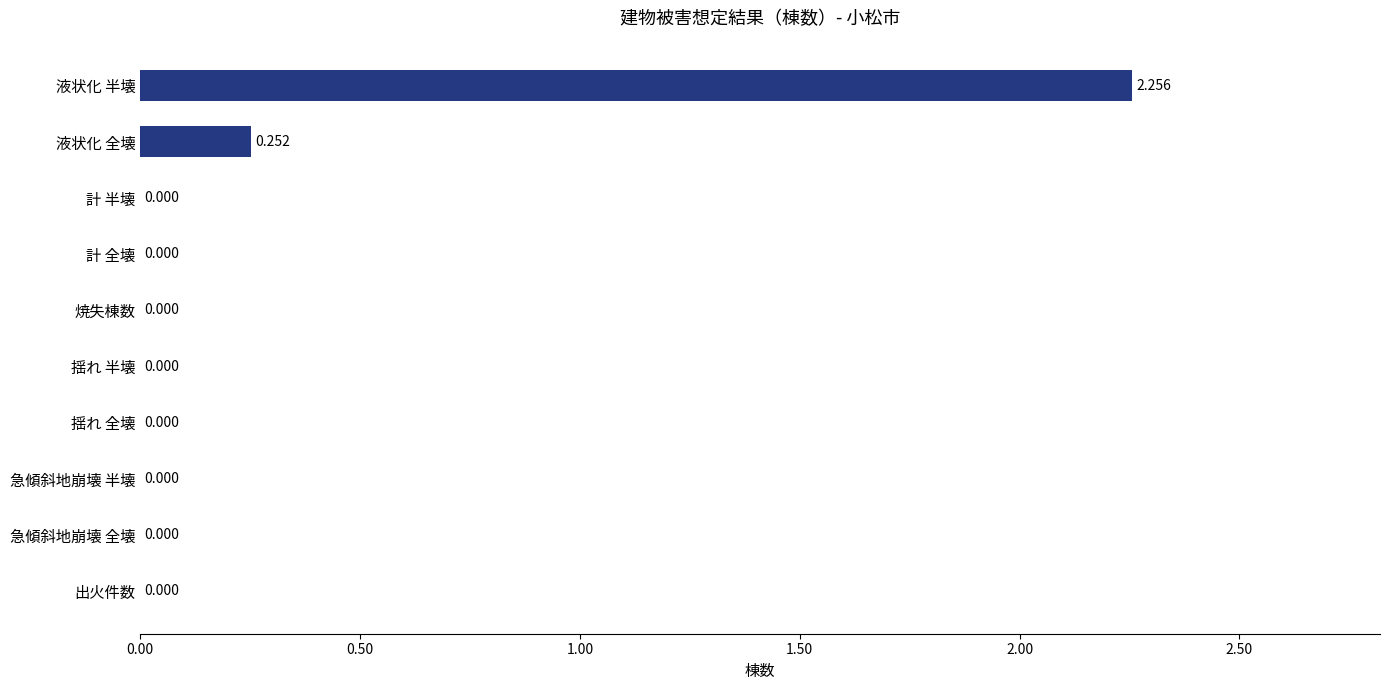

At which label is the value closest to 1?

液状化 全壊